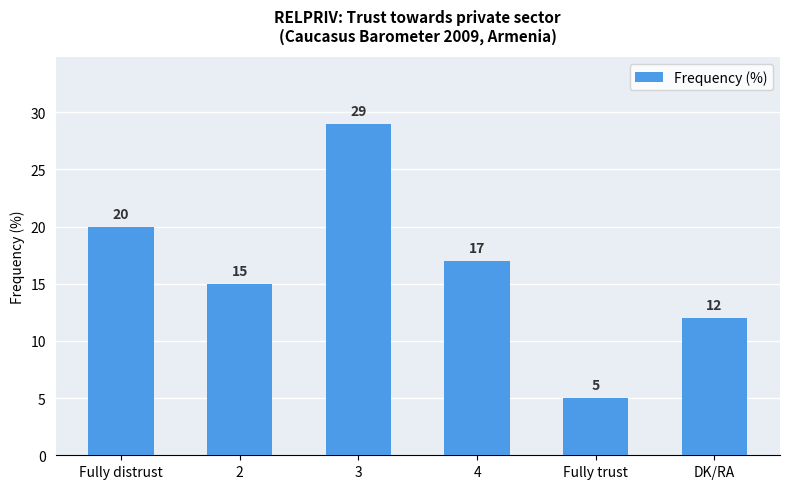

How many distinct data groups are displayed?

1